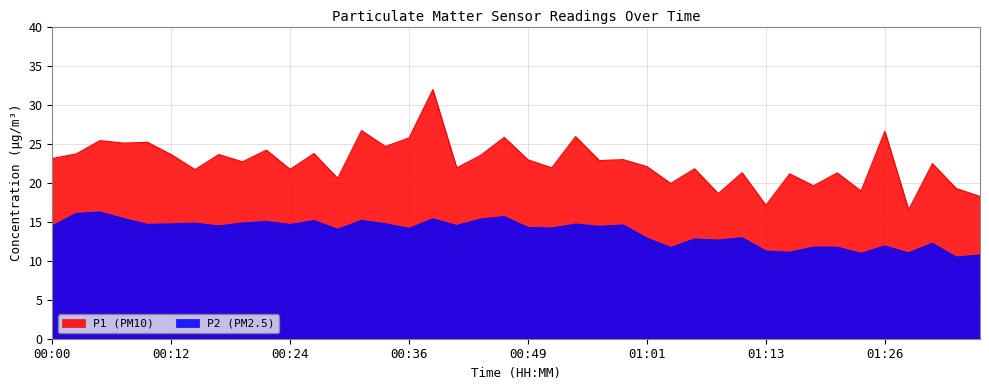

Which category has the highest value in the P1 series?

00:39